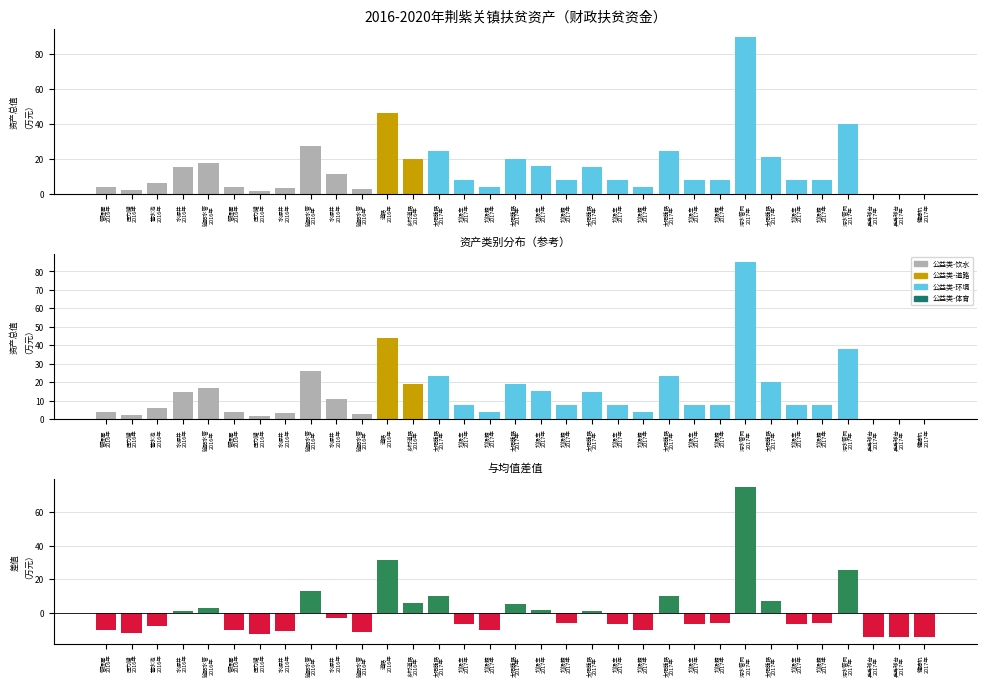

How many positive values does the 差值 series have?

13